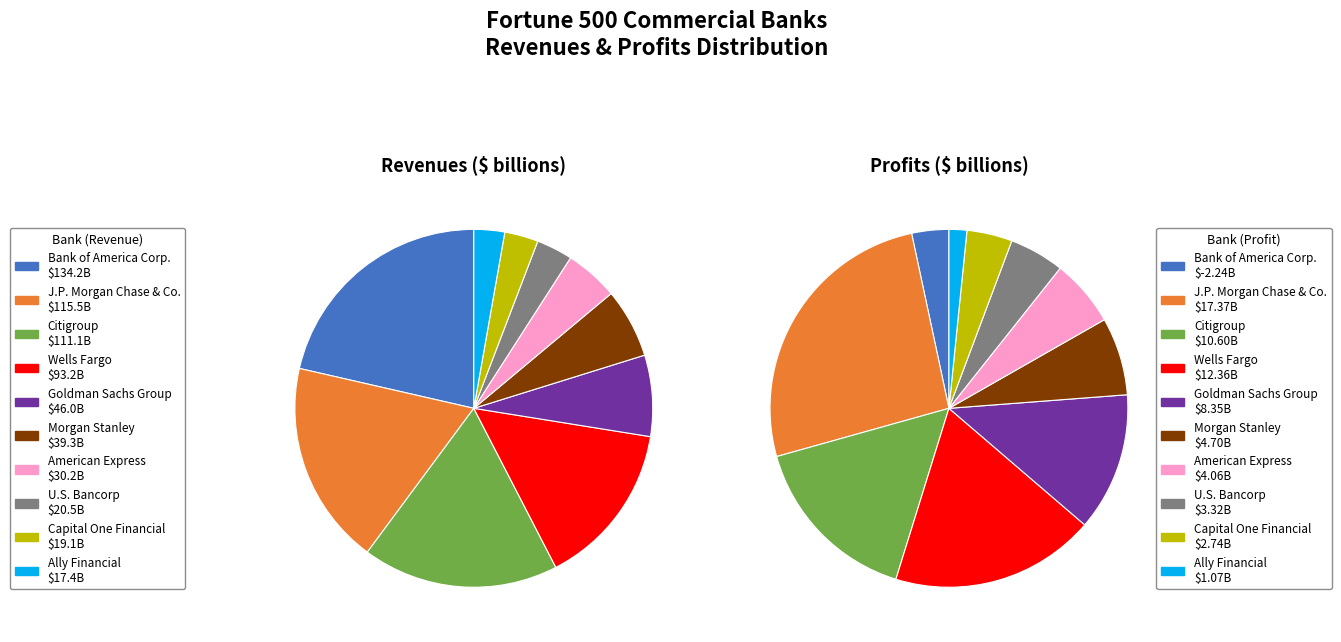

How many segments does this pie chart have?

10